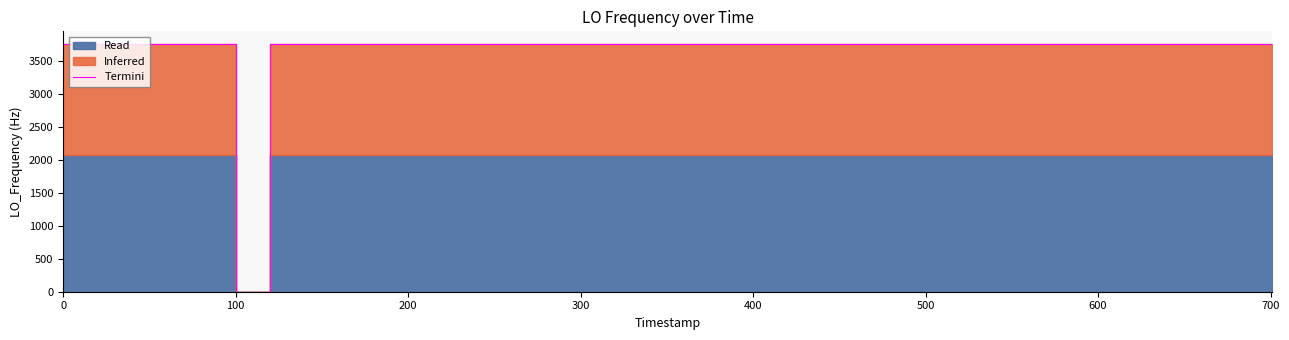

How many values are above zero?

39